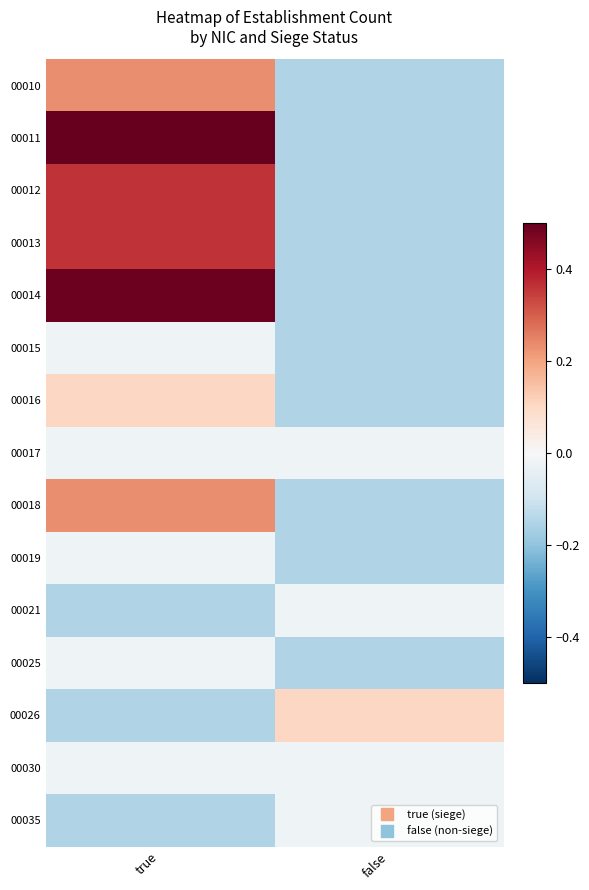

What is the total value across all series at true?

1.7